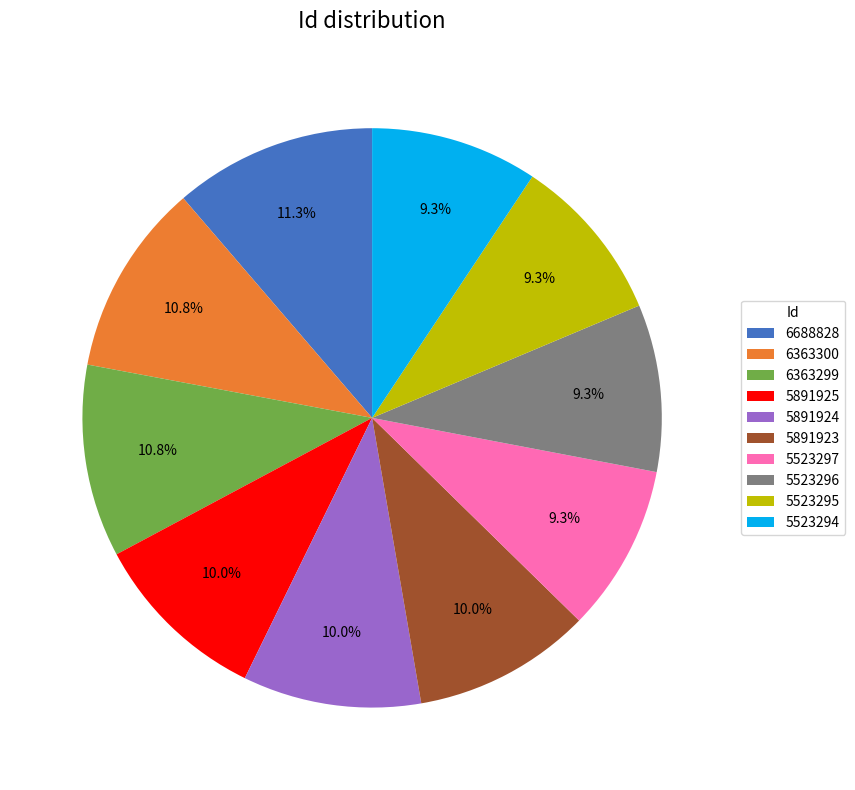

Is it true that 6363299 is 11% of the pie?

True